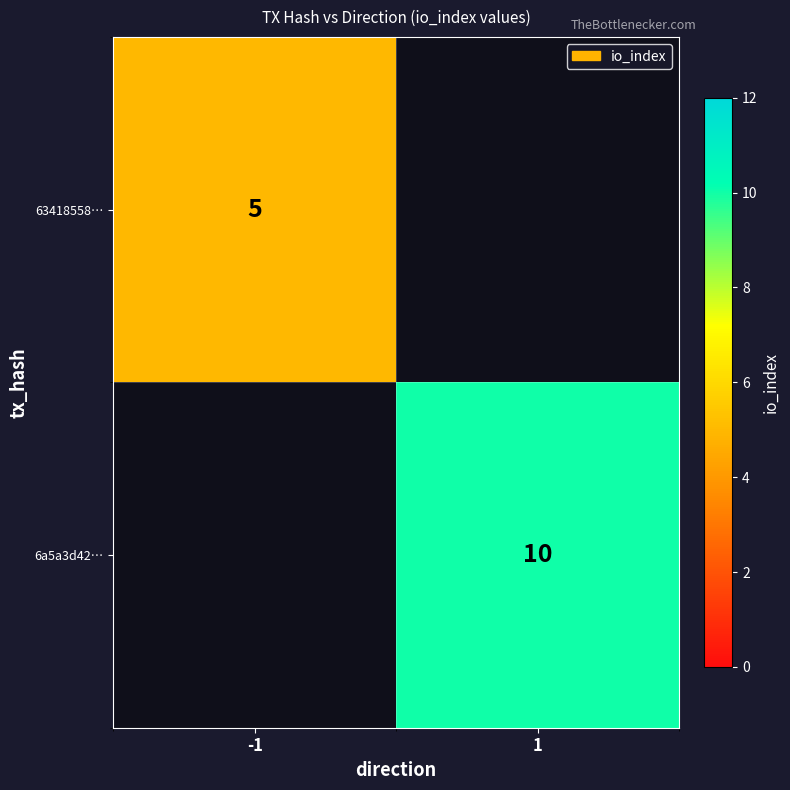

Is it true that 63418558… equals 5 at -1?

True